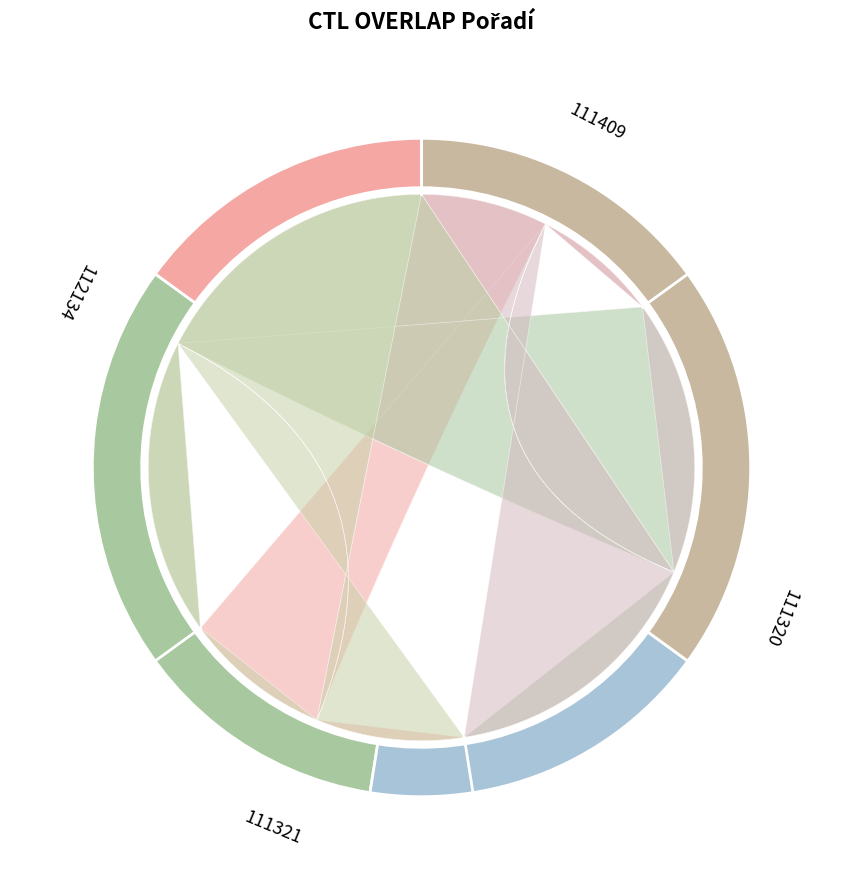

The 111321 slice represents 11% of the pie. True or false?

False